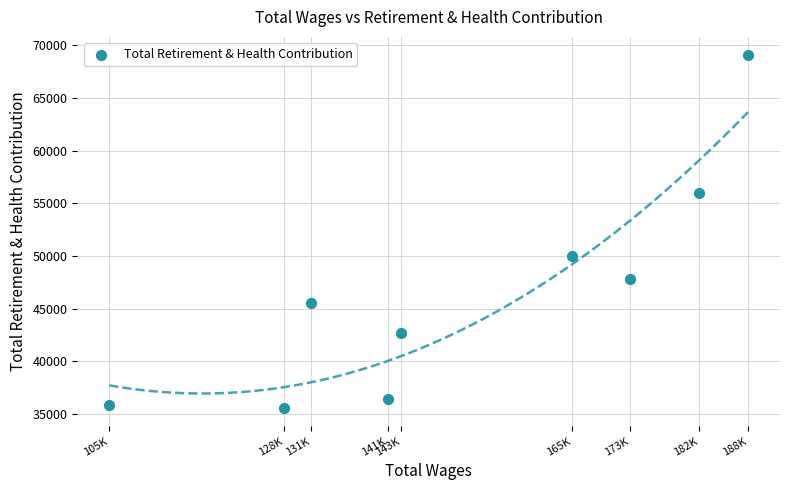

What Y value in the scatter plot is closest to 52319?

50012